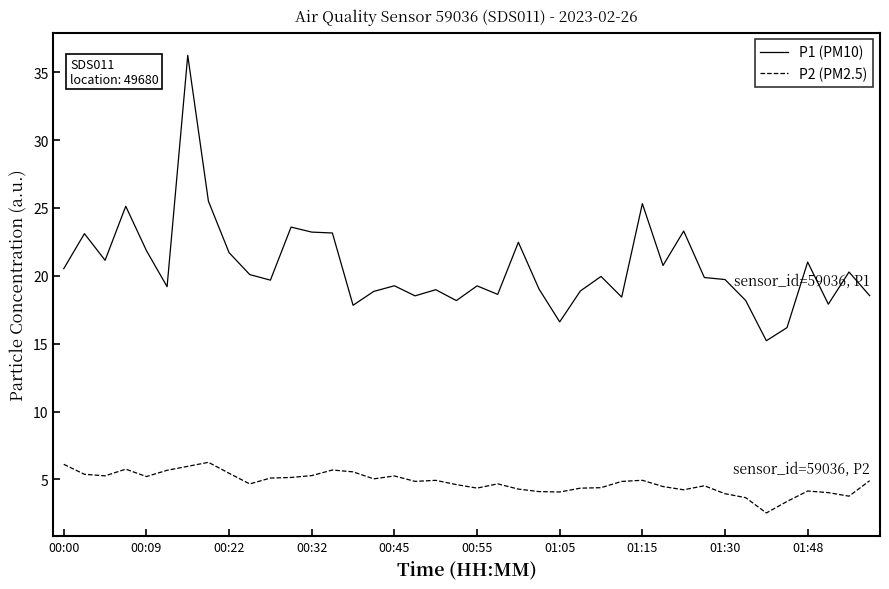

What is the difference between the maximum and minimum values in the P2 (PM2.5) series?

3.7